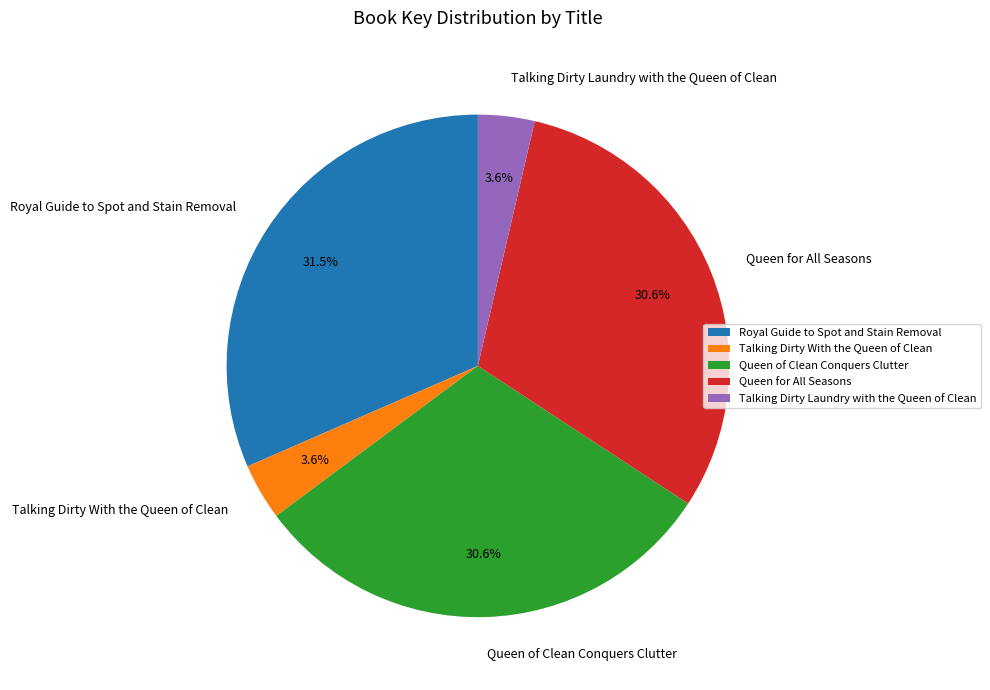

To the nearest percent, what percentage of the pie is Talking Dirty With the Queen of Clean?

4%